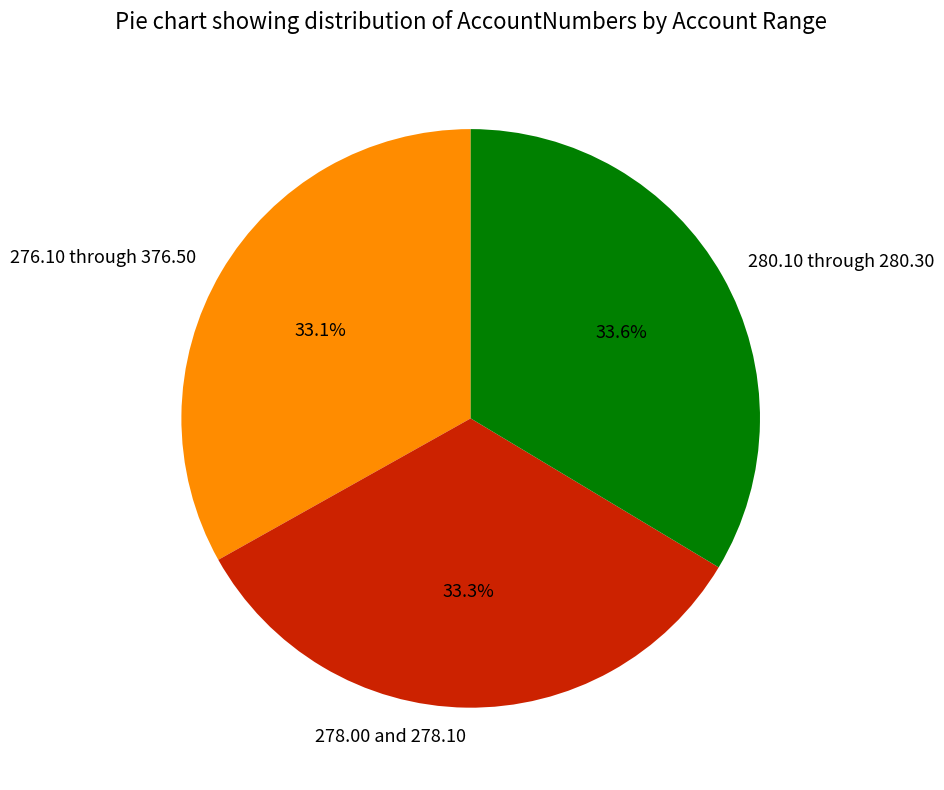

How many segments does this pie chart have?

3